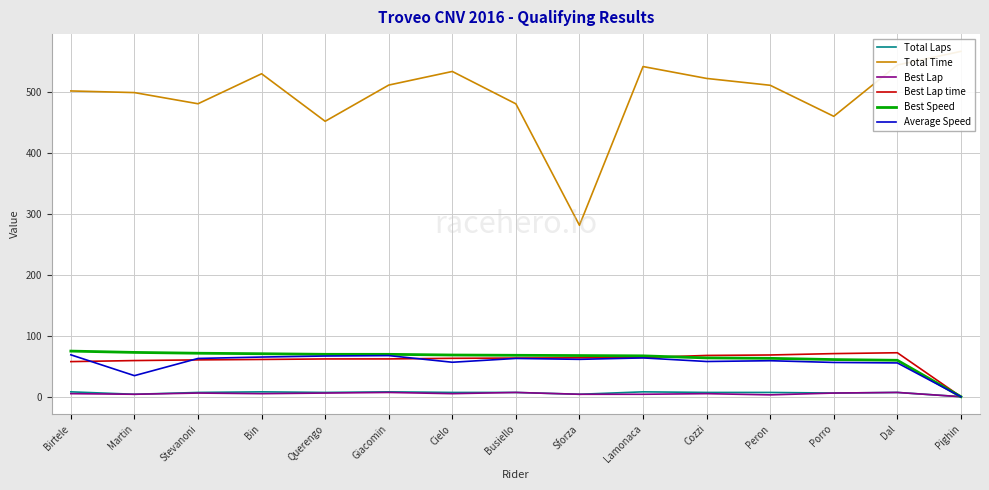

The Average Speed series shows 37.8 at Peron. True or false?

False